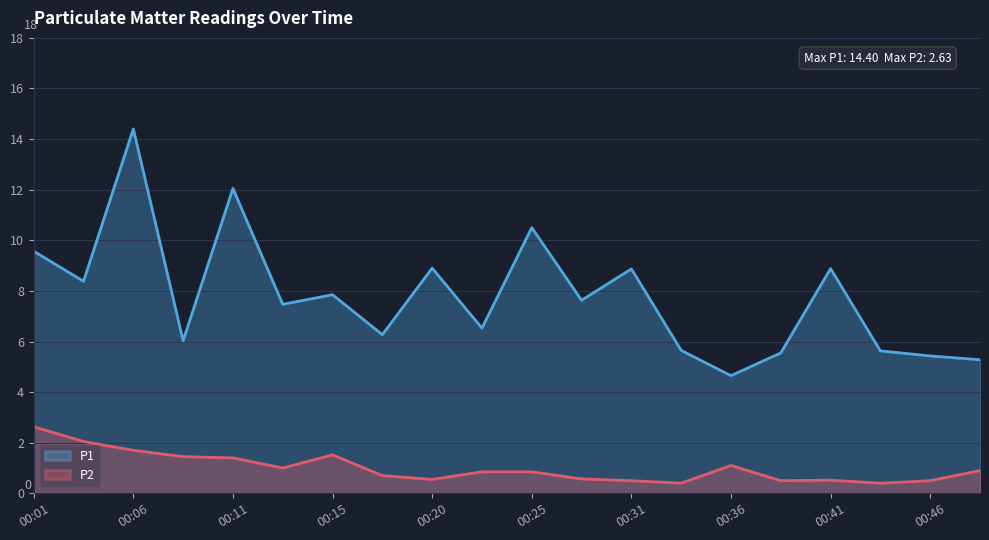

What is the maximum value for P1?

14.4